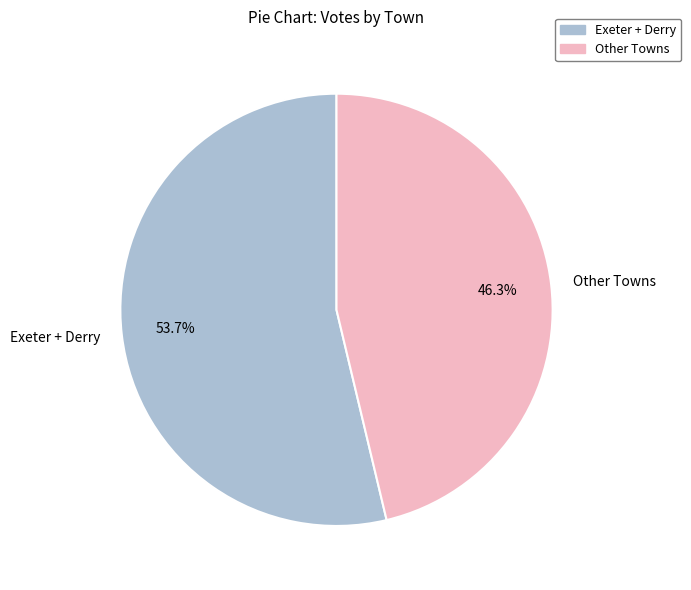

What portion of the pie excludes Exeter + Derry?

46.3%